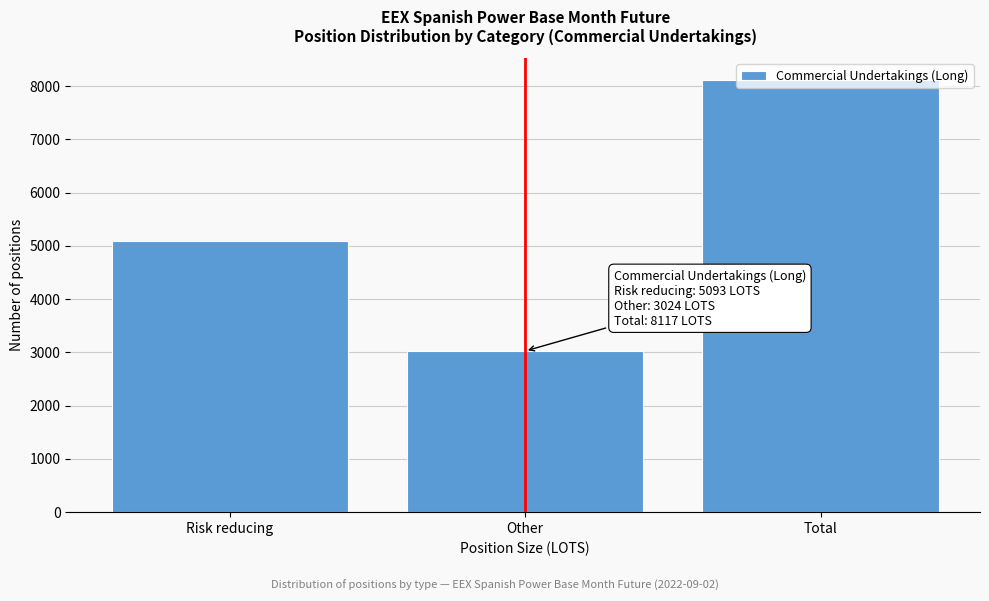

Where is the data nearest to the value 5570?

Risk reducing